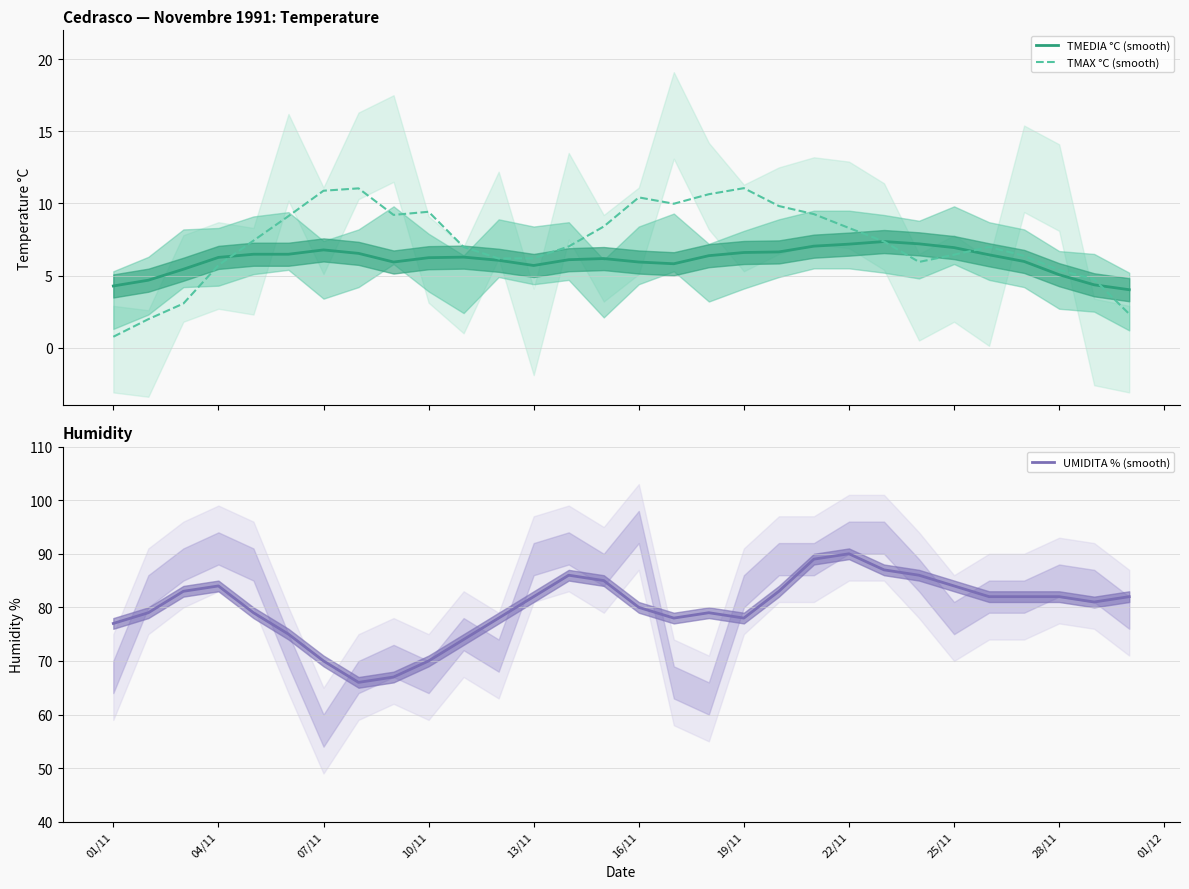

What is the minimum value for TMEDIA °C (smooth)?

4.0